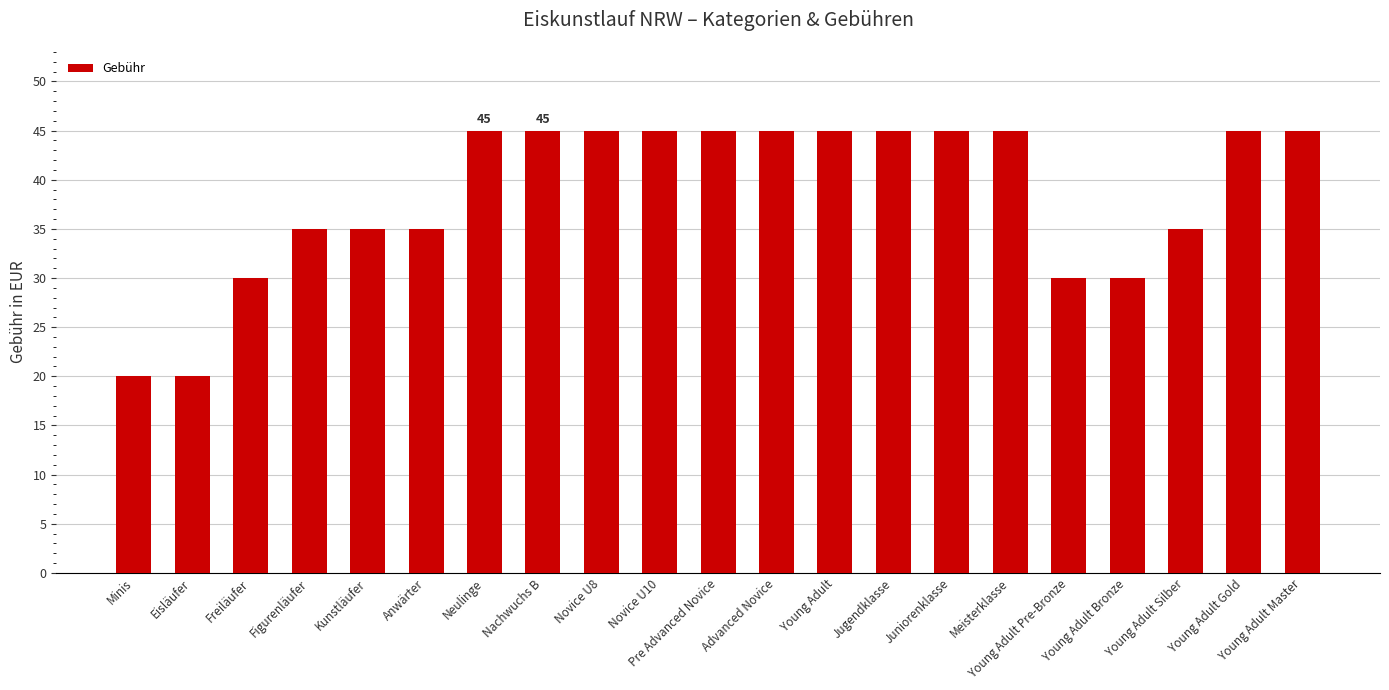

What position from the right is Anwärter?

16